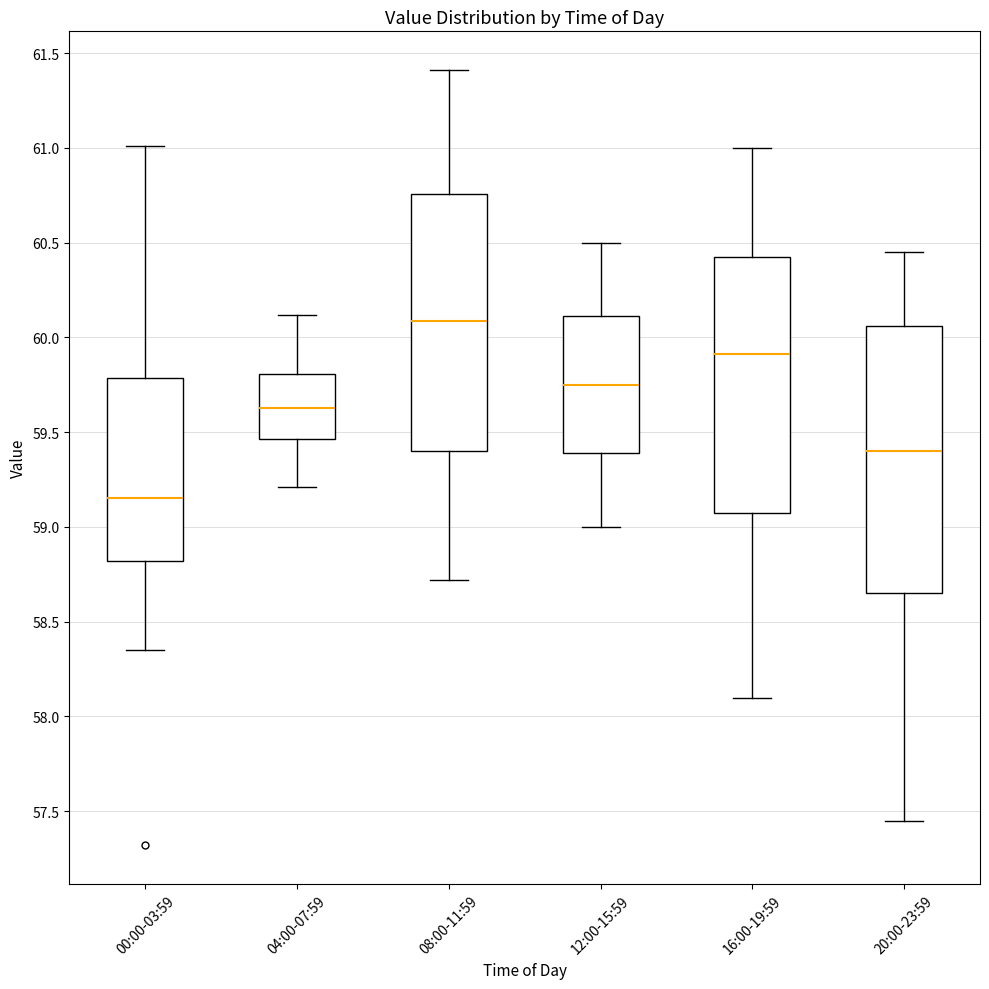

Reading left to right, read every box against the y-axis: the position of its median line, the range the box covers, and the ends of its whiskers. The values are not printed on the chart, so give them approximately, as read against the axis.

00:00-03:59: median 59.15, box 58.80 to 59.80, whiskers 58.35 to 61.00
04:00-07:59: median 59.65, box 59.45 to 59.80, whiskers 59.20 to 60.10
08:00-11:59: median 60.10, box 59.40 to 60.75, whiskers 58.70 to 61.40
12:00-15:59: median 59.75, box 59.40 to 60.10, whiskers 59.00 to 60.50
16:00-19:59: median 59.90, box 59.10 to 60.45, whiskers 58.10 to 61.00
20:00-23:59: median 59.40, box 58.65 to 60.05, whiskers 57.45 to 60.45